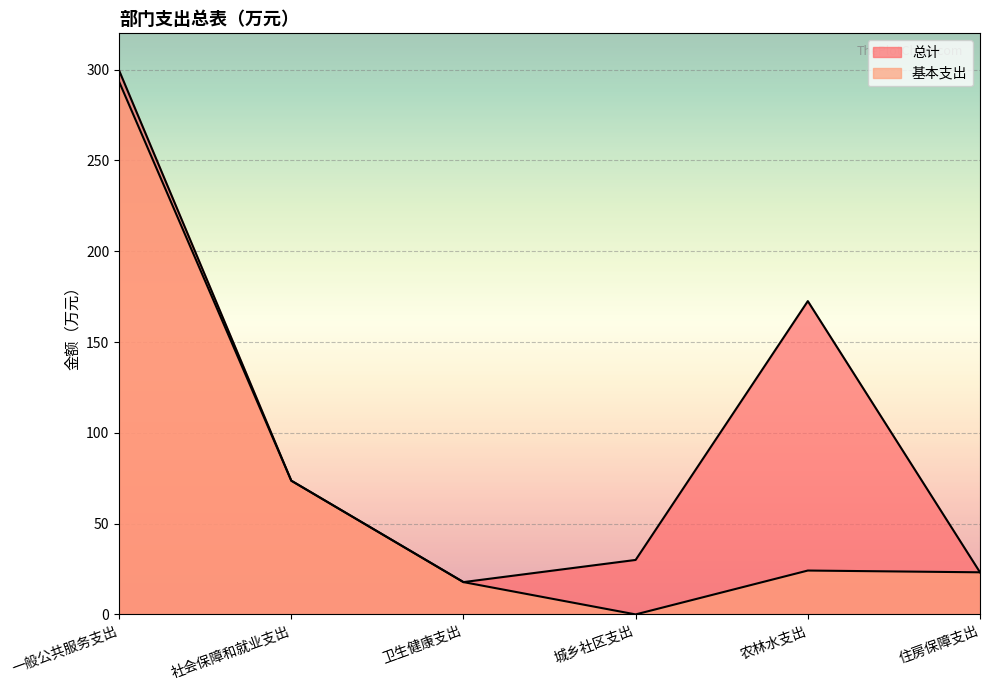

What is the difference between the 基本支出 values at 卫生健康支出 and 社会保障和就业支出?

55.9